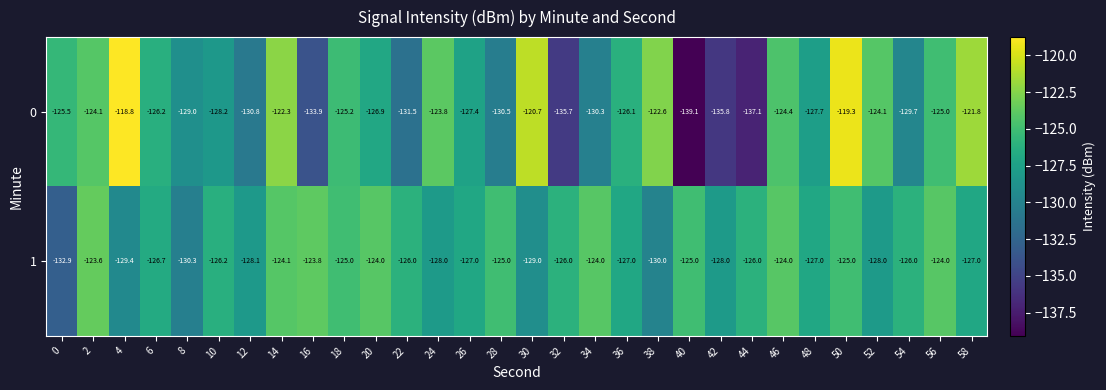

At which category is the sum across all series the highest?

50